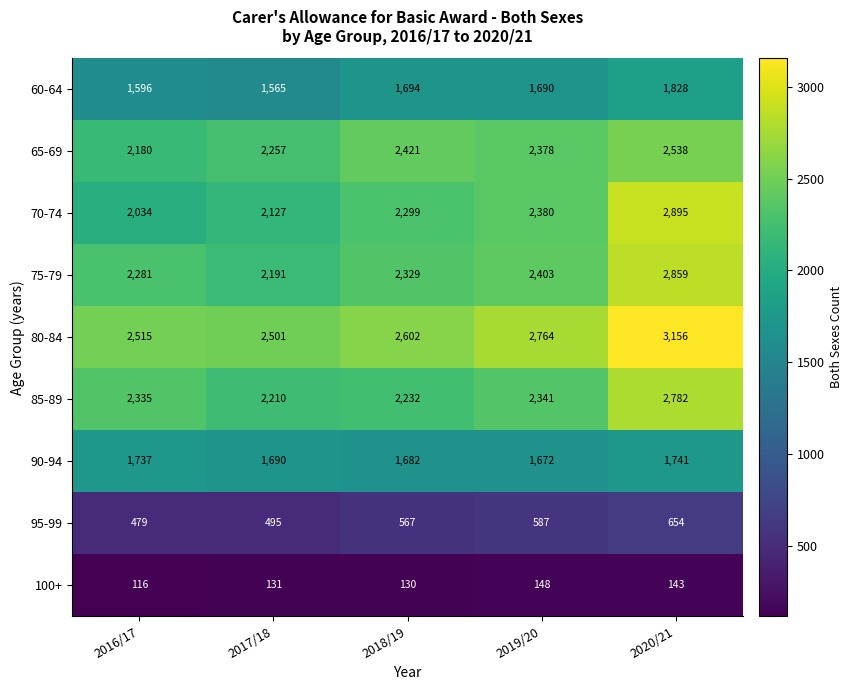

Which category has the lowest value across all series?

2016/17